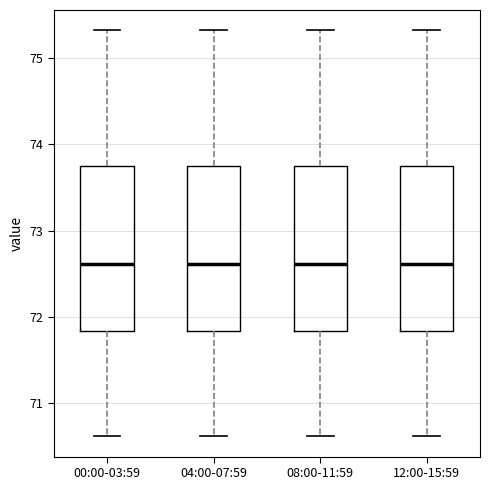

Where does the median line of the box for 04:00-07:59 sit on the y-axis? The values are not printed on the chart, so give them approximately, as read against the axis.

72.6